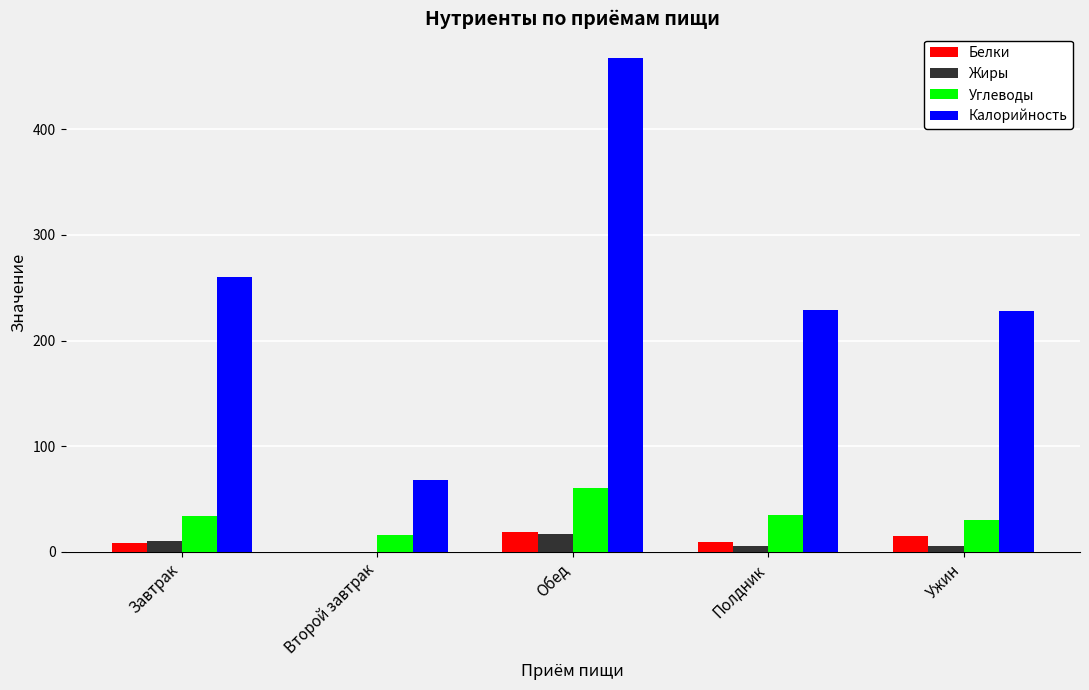

Is it true that Калорийность equals 94.6 at Обед?

False